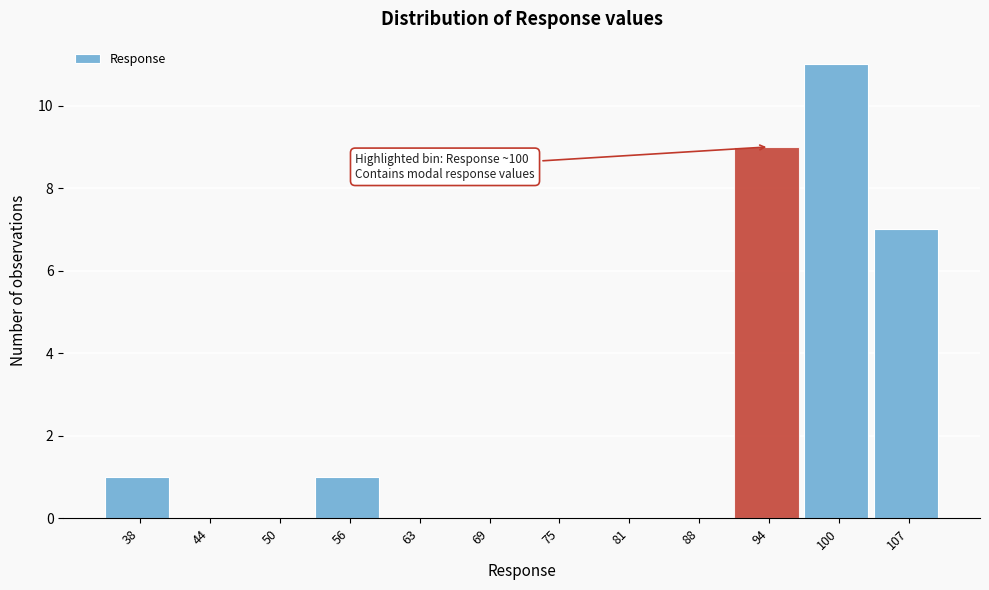

Reading left to right, list all the values displayed in this chart.

38=1	44=0	50=0	56=1	63=0	69=0	75=0	81=0	88=0	94=9	100=11	107=7